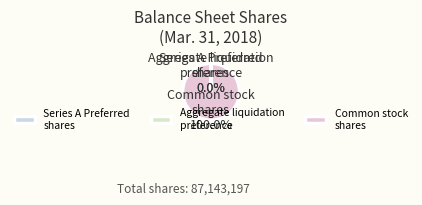

What is the largest slice in the pie chart?

Common stock shares